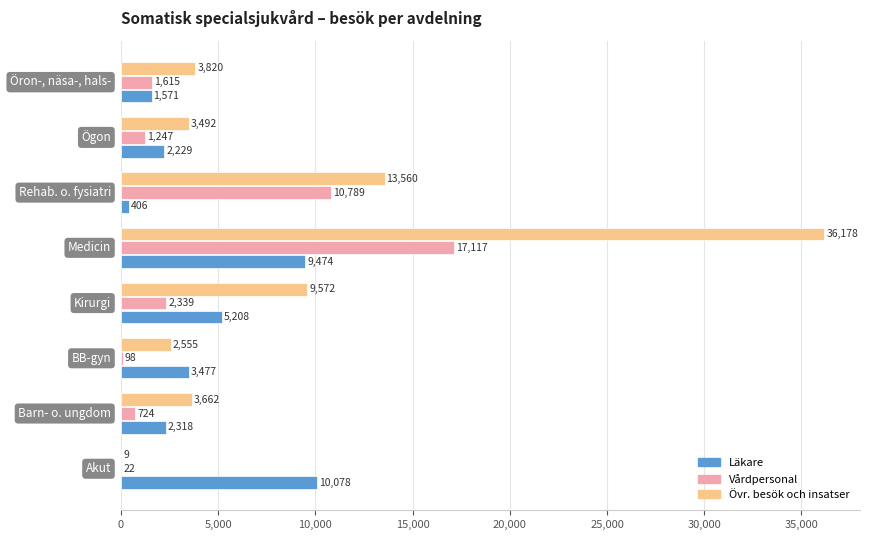

What is the maximum value shown in the chart?

36178